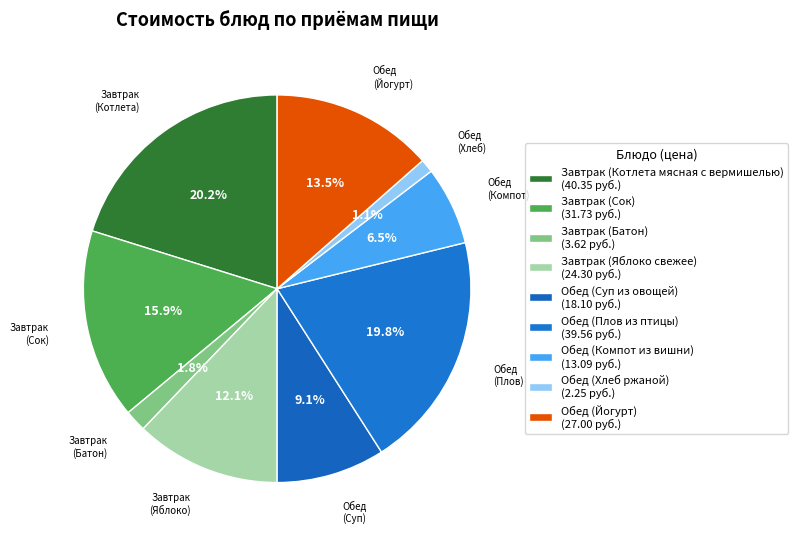

How many slices are in this pie chart?

9